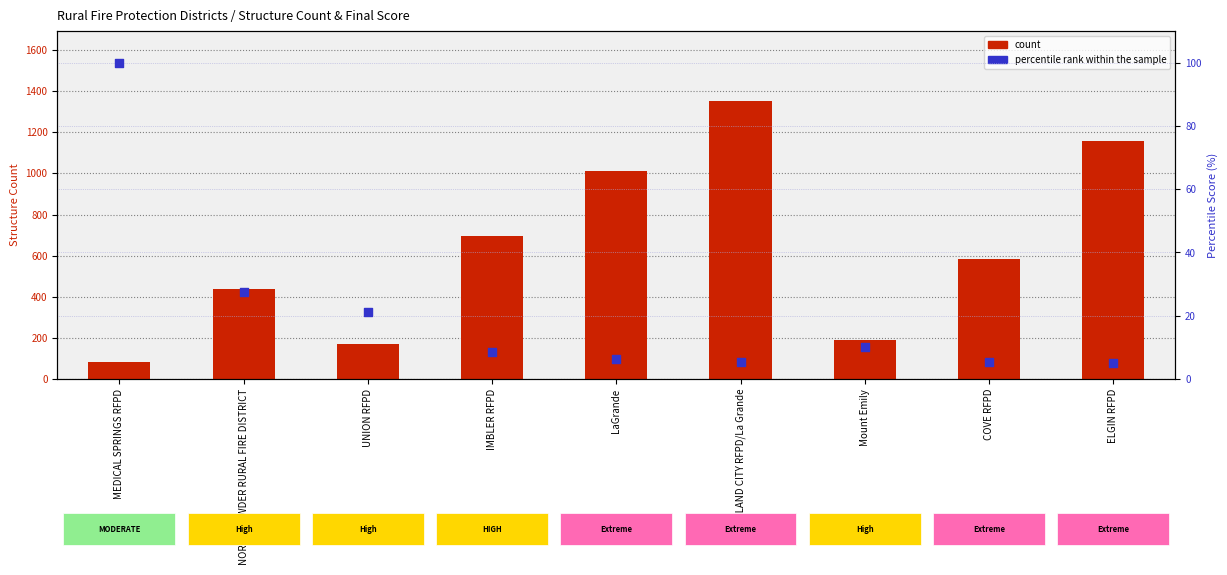

What are all the series names shown in the legend?

count, percentile rank within the sample